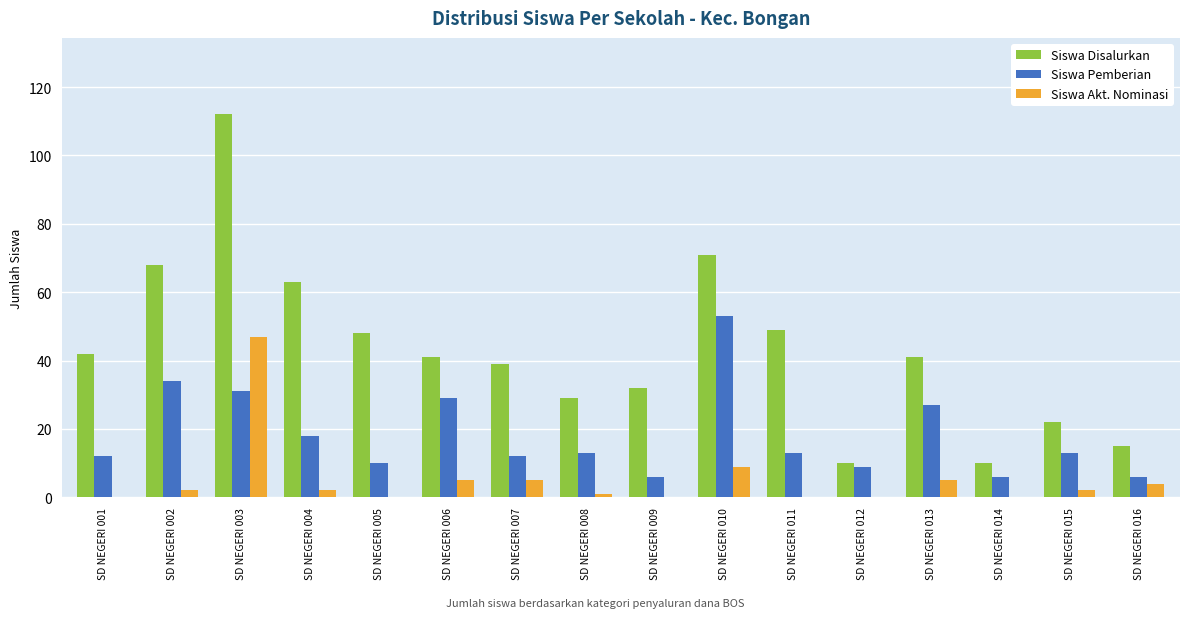

Reading right to left, what are all the values shown in this chart?

Siswa Disalurkan: 15	22	10	41	10	49	71	32	29	39	41	48	63	112	68	42
Siswa Pemberian: 6	13	6	27	9	13	53	6	13	12	29	10	18	31	34	12
Siswa Akt. Nominasi: 4	2	0	5	0	0	9	0	1	5	5	0	2	47	2	0